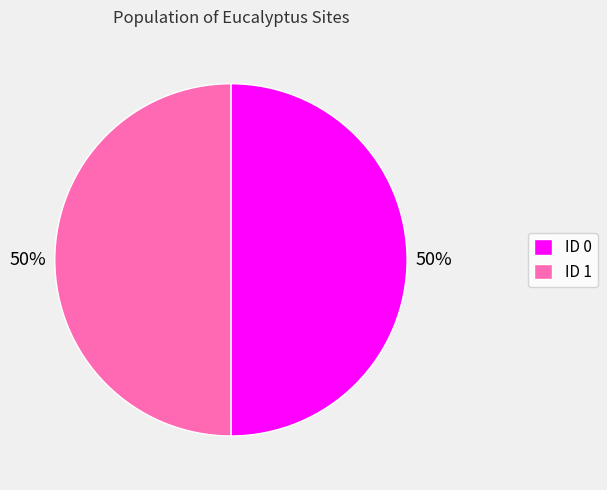

How many slices are in this pie chart?

2